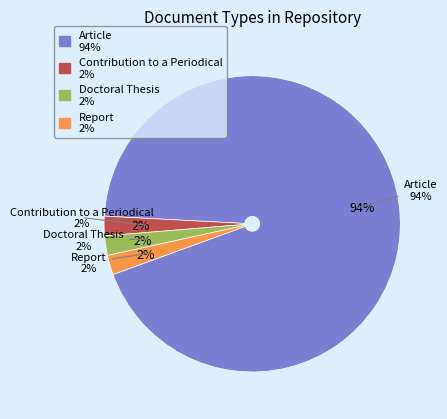

What percentage is the Report slice, to the nearest percent?

2%